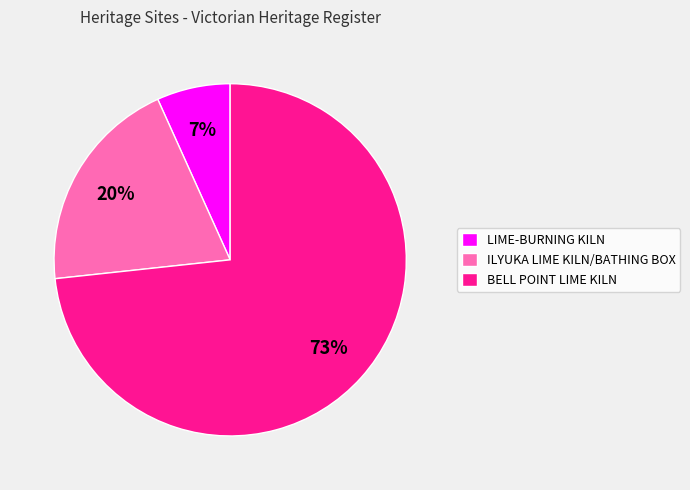

True or false: LIME-BURNING KILN accounts for 1% of the total.

False